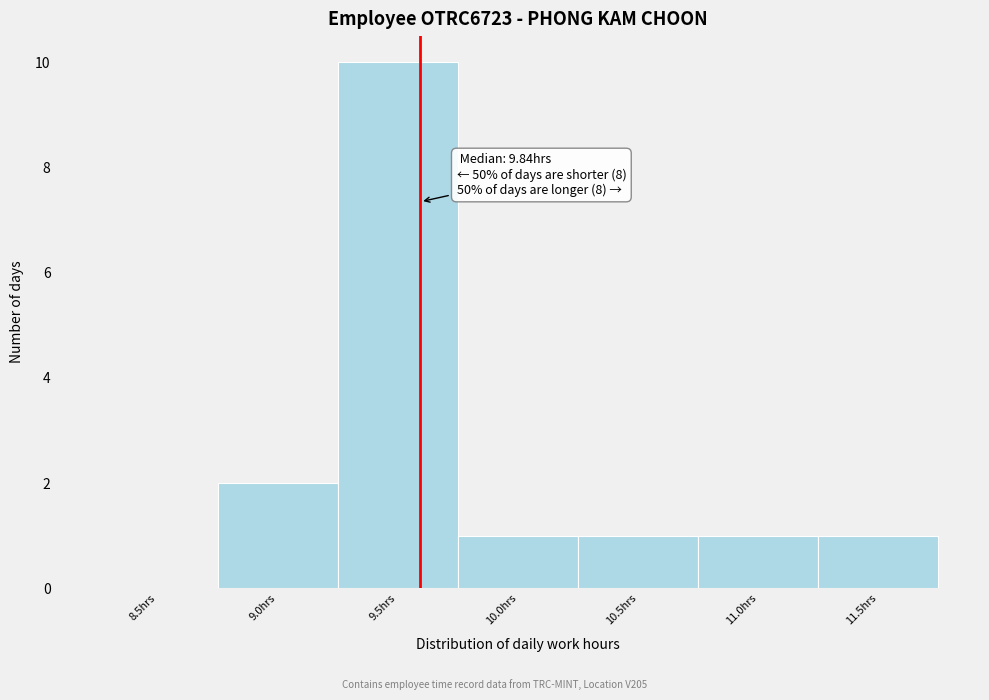

Reading left to right, transcribe all the data shown in this chart.

8.5hrs=0	9.0hrs=2	9.5hrs=10	10.0hrs=1	10.5hrs=1	11.0hrs=1	11.5hrs=1